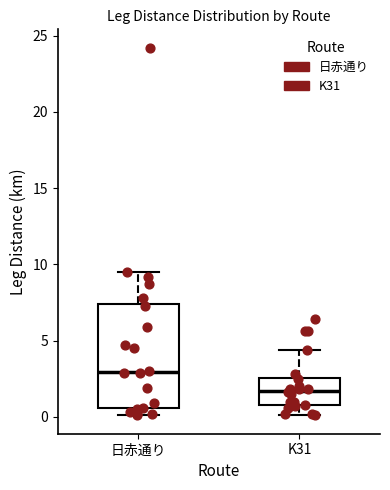

Which box's median line is the highest?

日赤通り